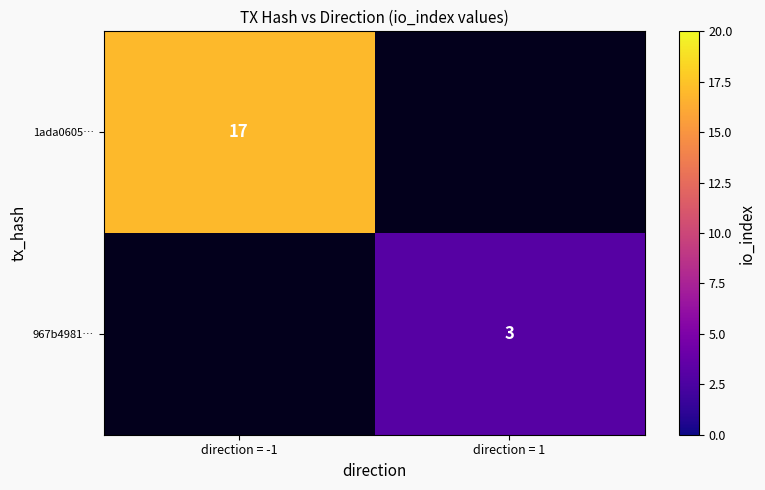

Which has a higher value, direction = 1 or direction = -1?

direction = -1